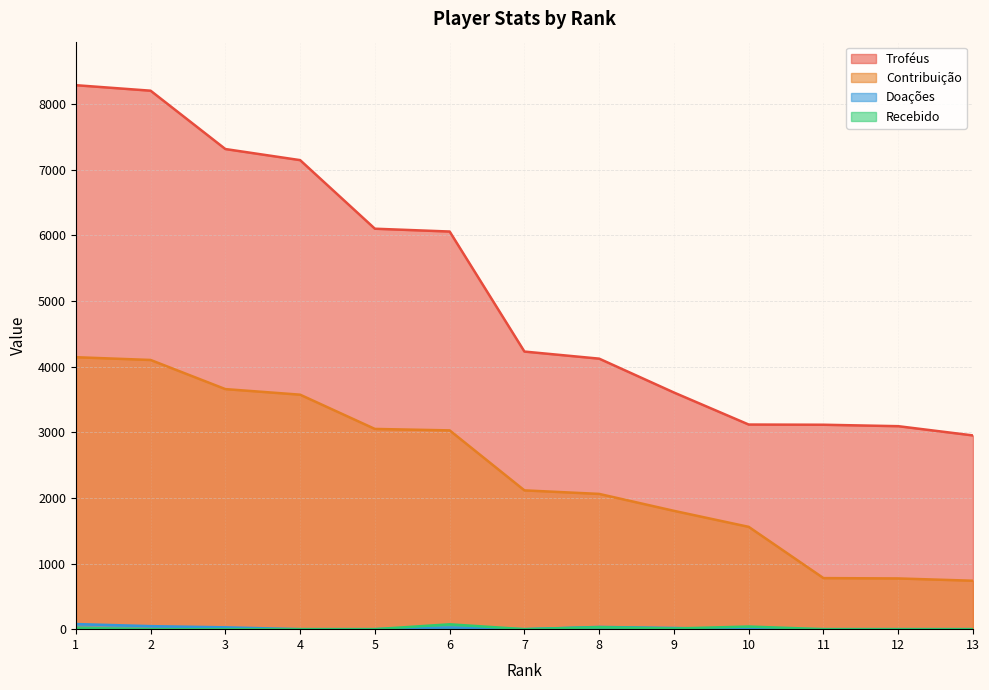

Reading left to right, transcribe all the data shown in this chart.

Troféus: 8289	8205	7316	7147	6102	6059	4230	4122	3606	3118	3115	3093	2952
Contribuição: 4144	4102	3658	3573	3051	3029	2115	2061	1803	1559	778	773	738
Doações: 78	46	28	0	0	26	0	34	18	0	0	0	0
Recebido: 20	0	0	0	0	74	0	30	10	40	0	0	0